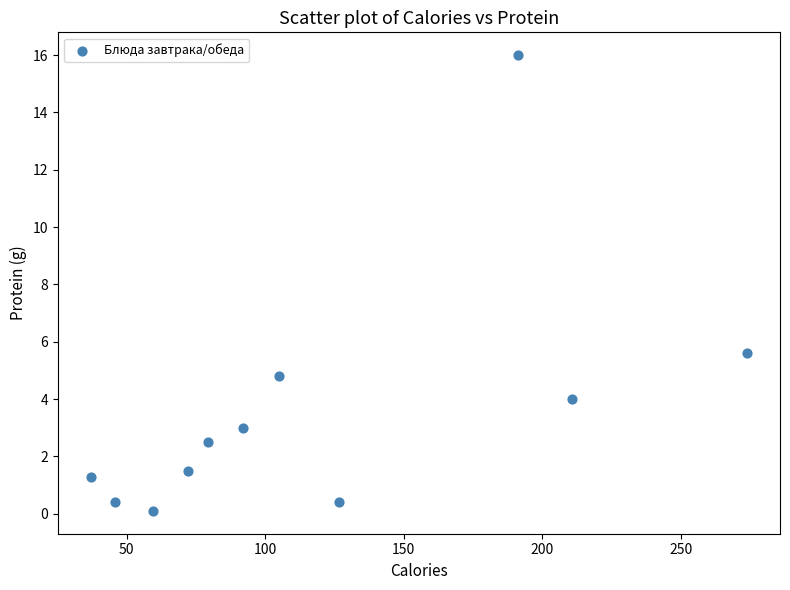

What is the range of X values (max minus min)?

237.0